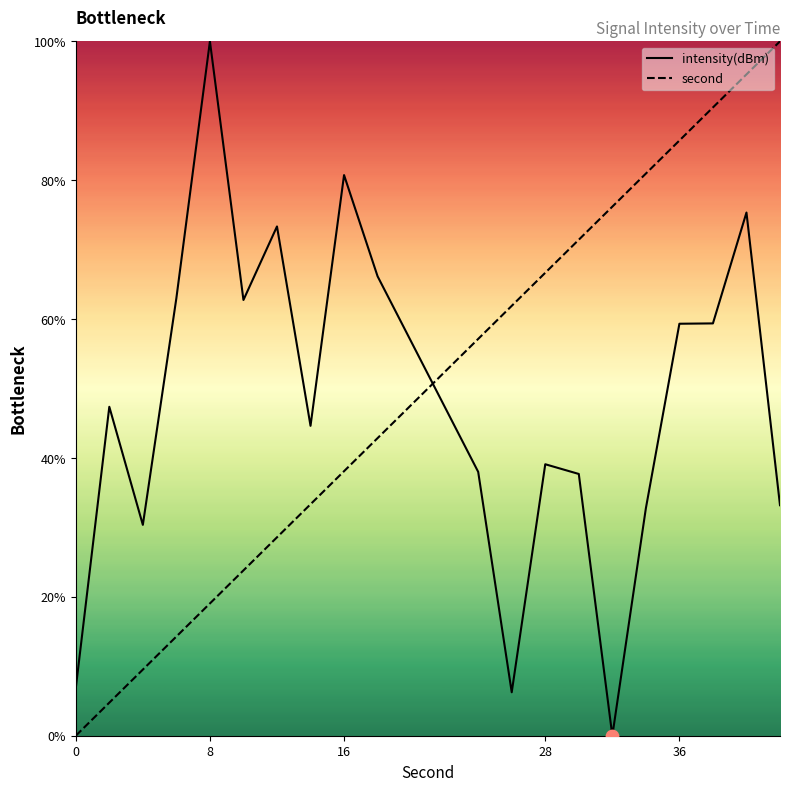

Which series has the largest total across all categories?

second